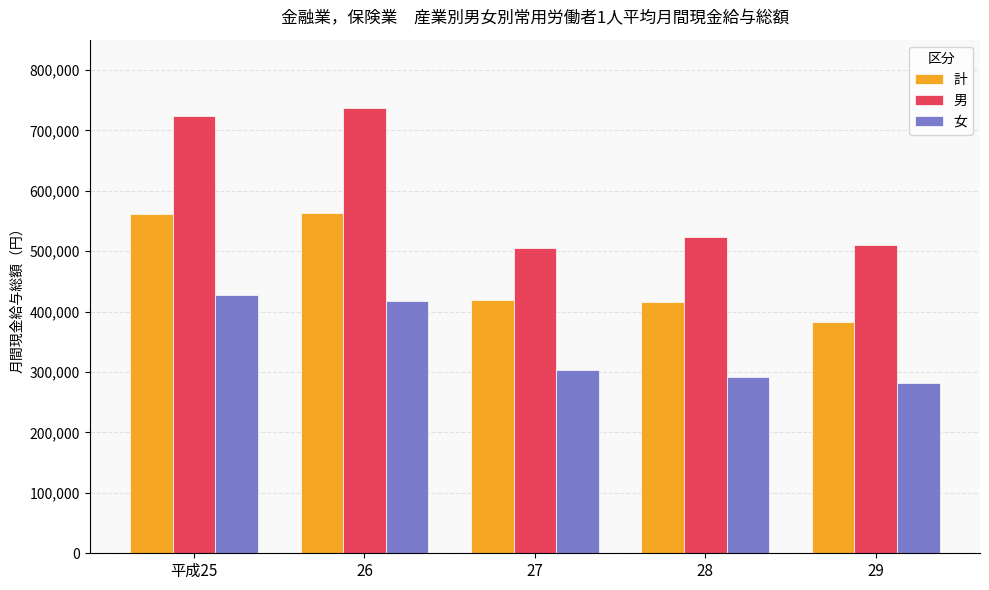

What is the label of the 2nd bar from the right?

28